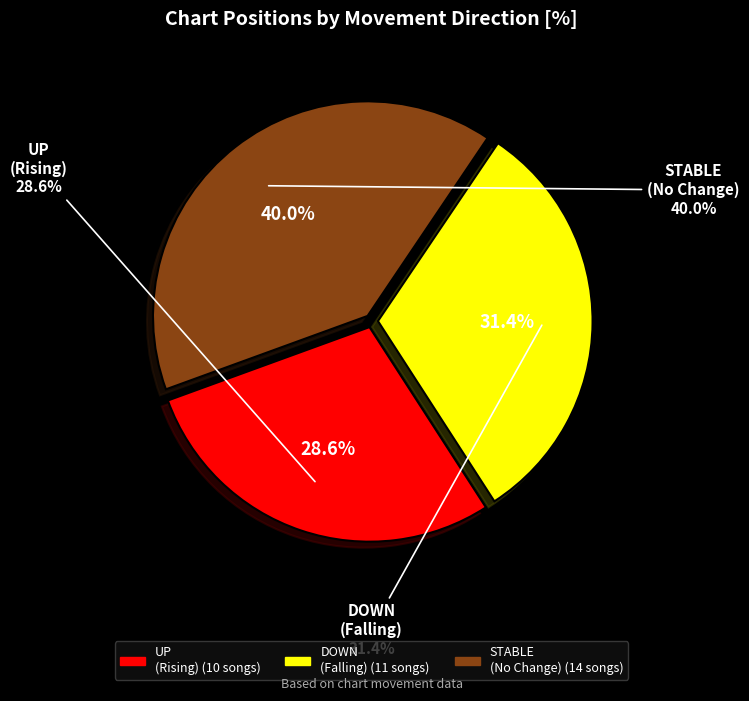

Is up the majority of the pie?

No